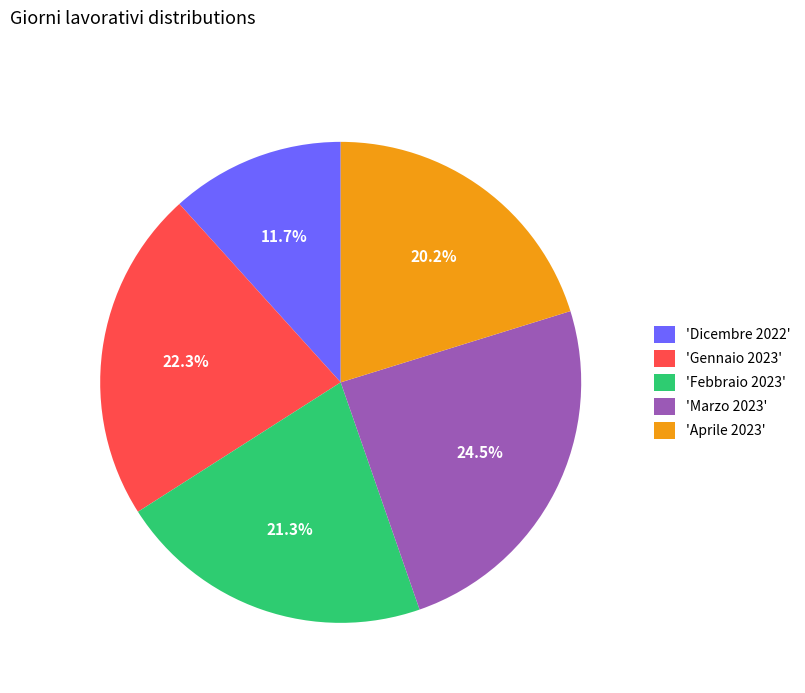

Which slice is the smallest?

'Dicembre 2022'